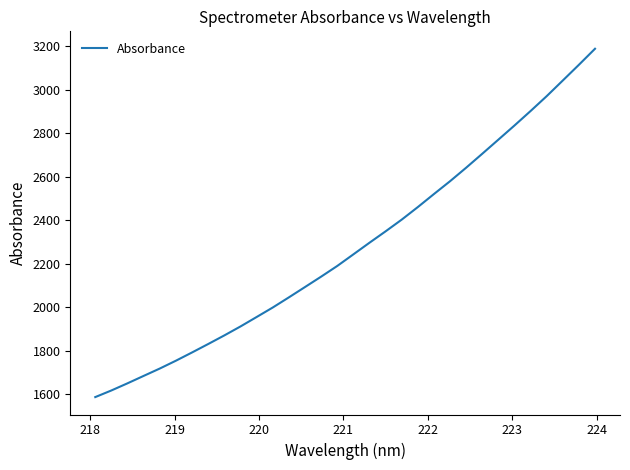

What is the difference between the maximum and minimum values?

1603.0